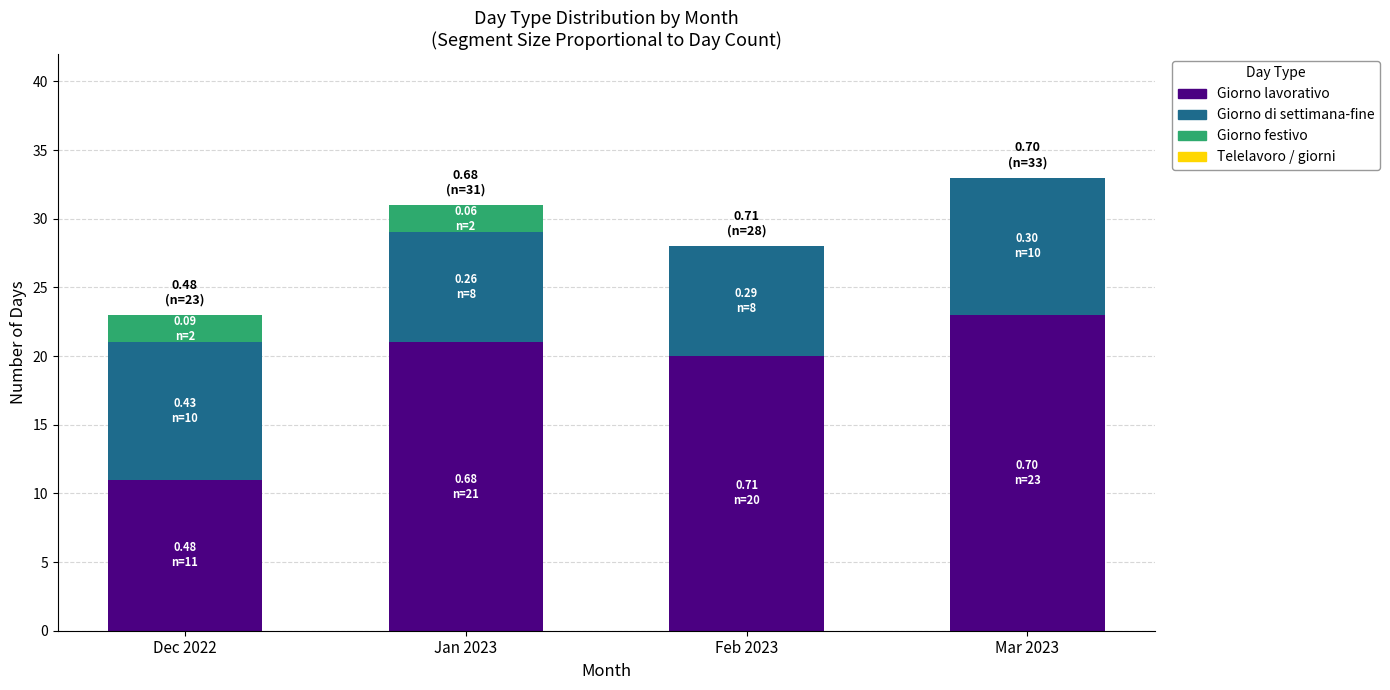

What is the total value across all series at Mar 2023?

33